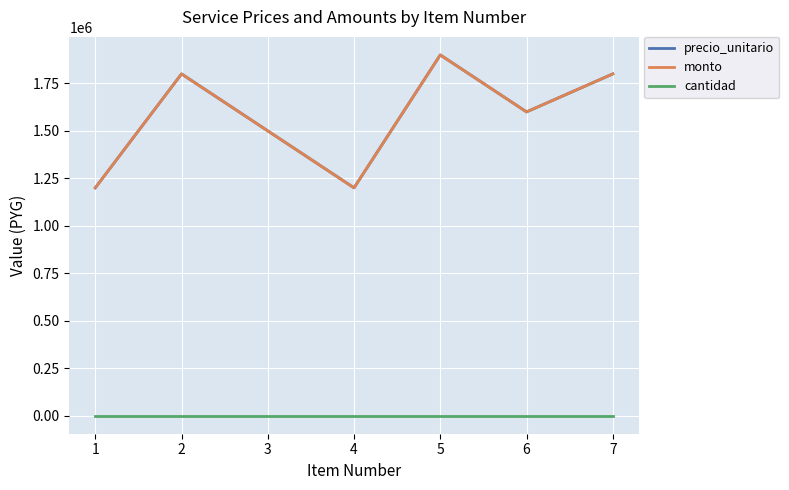

Is this an area chart (filled region under the line)?

No